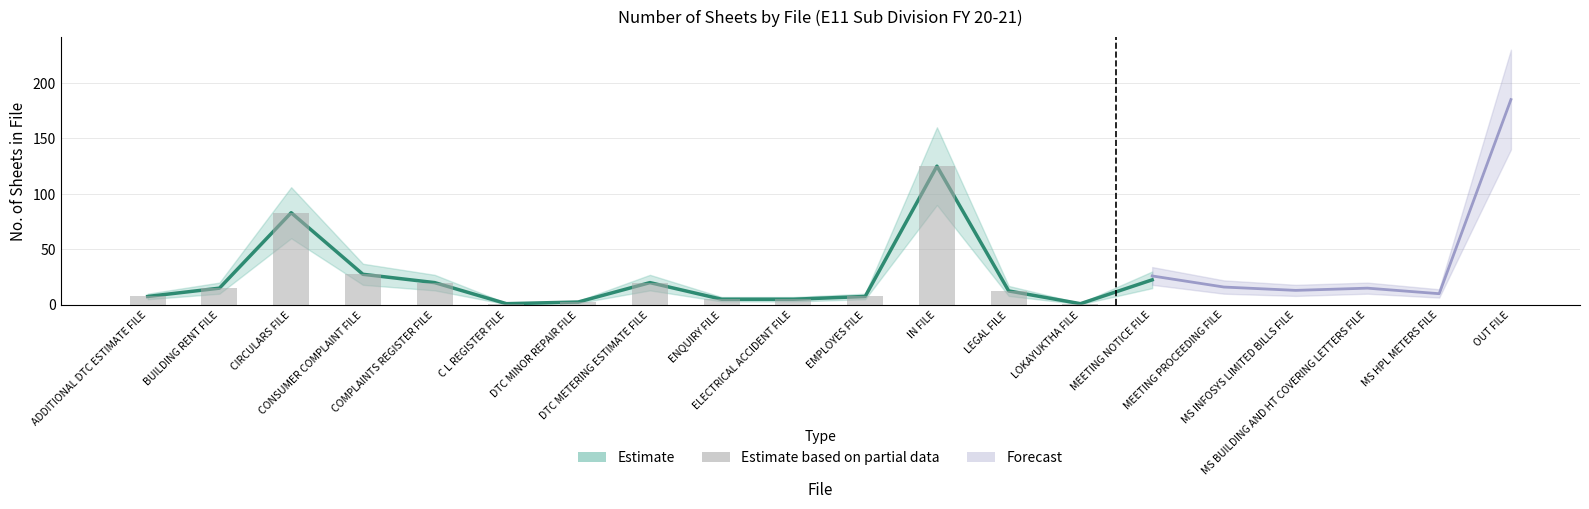

Which has a higher value, C L REGISTER FILE or ENQUIRY FILE?

ENQUIRY FILE